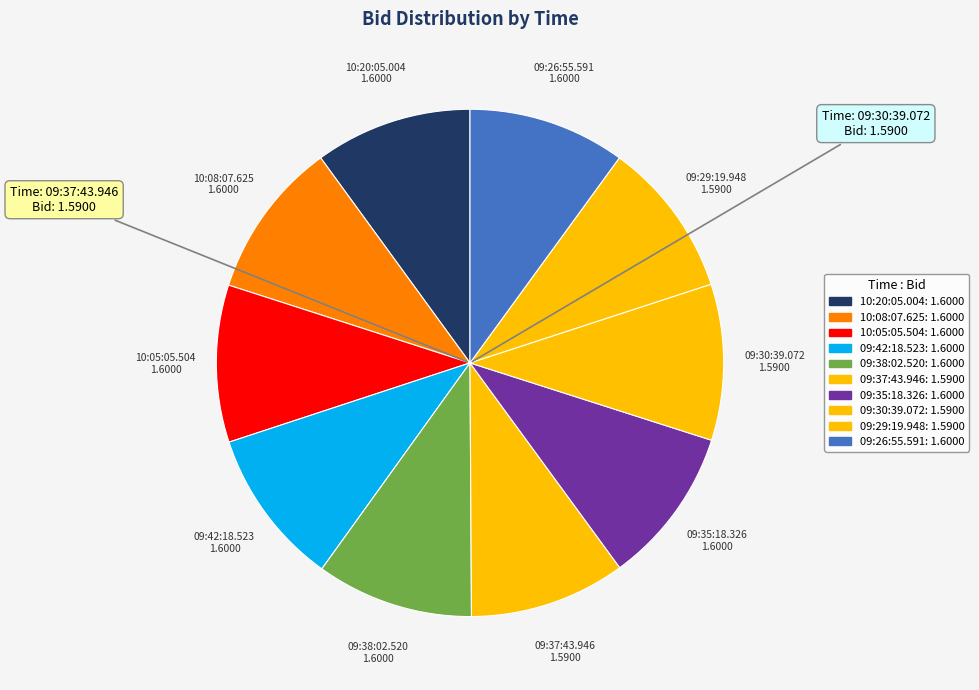

What is the largest slice in the pie chart?

10:20:05.004